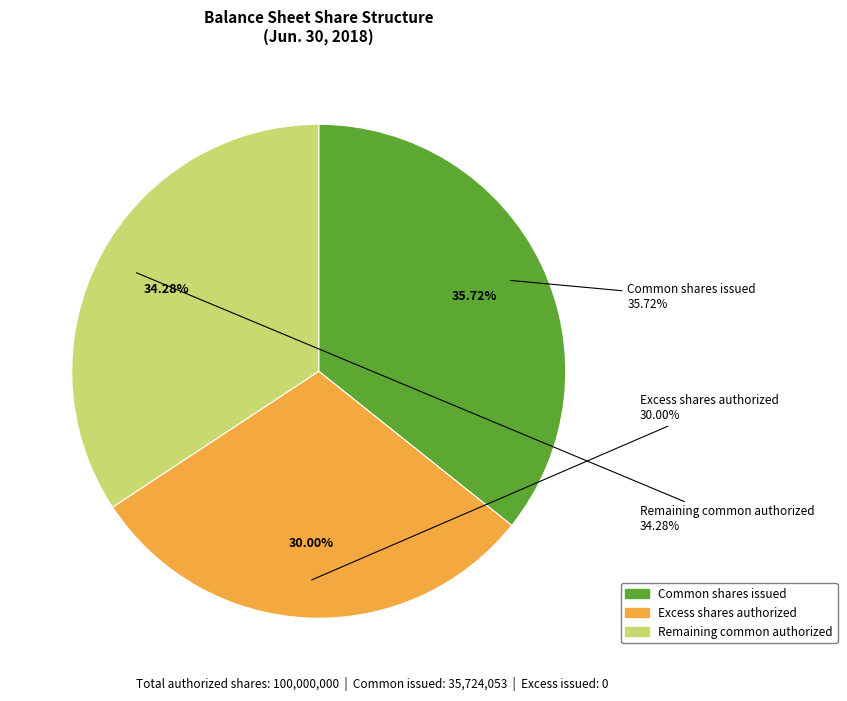

Does Common shares, authorized account for over 50% of the chart?

Yes